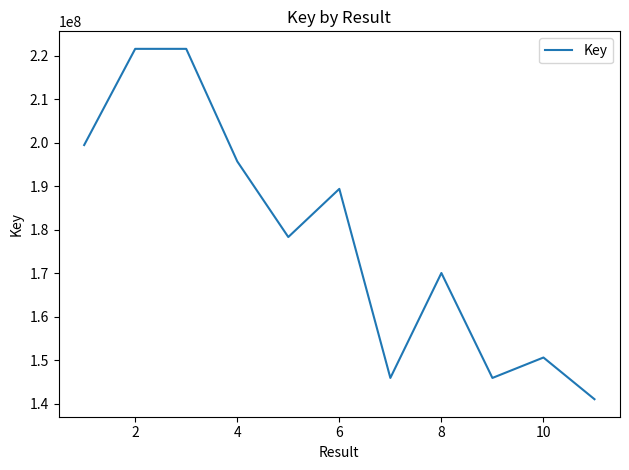

How many lines are shown in the chart?

1